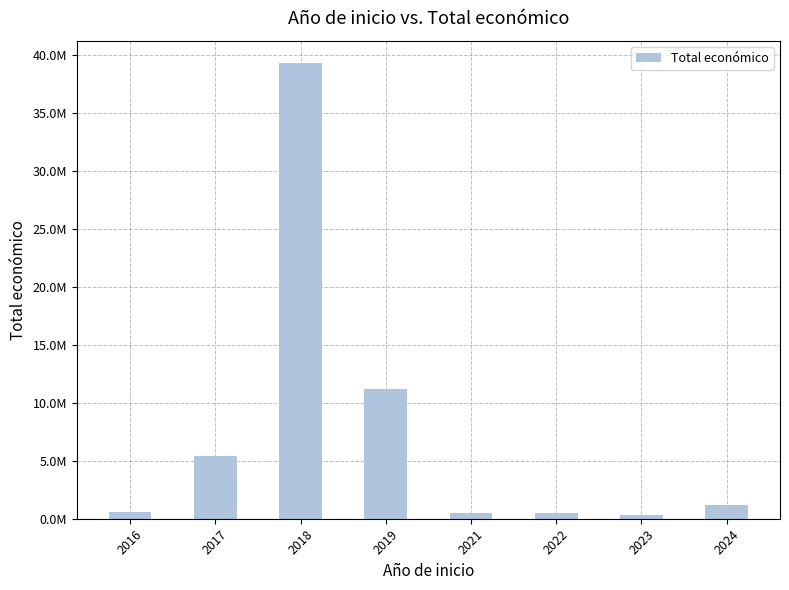

Does the chart contain any negative values?

No